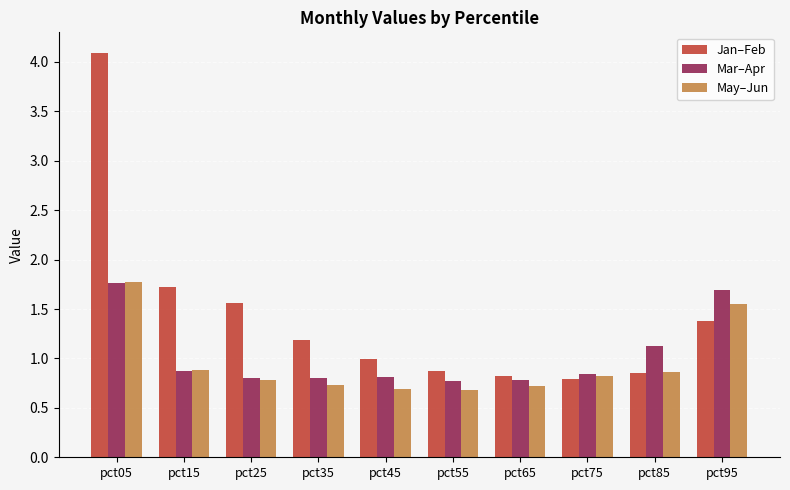

How many series are shown in this chart?

3